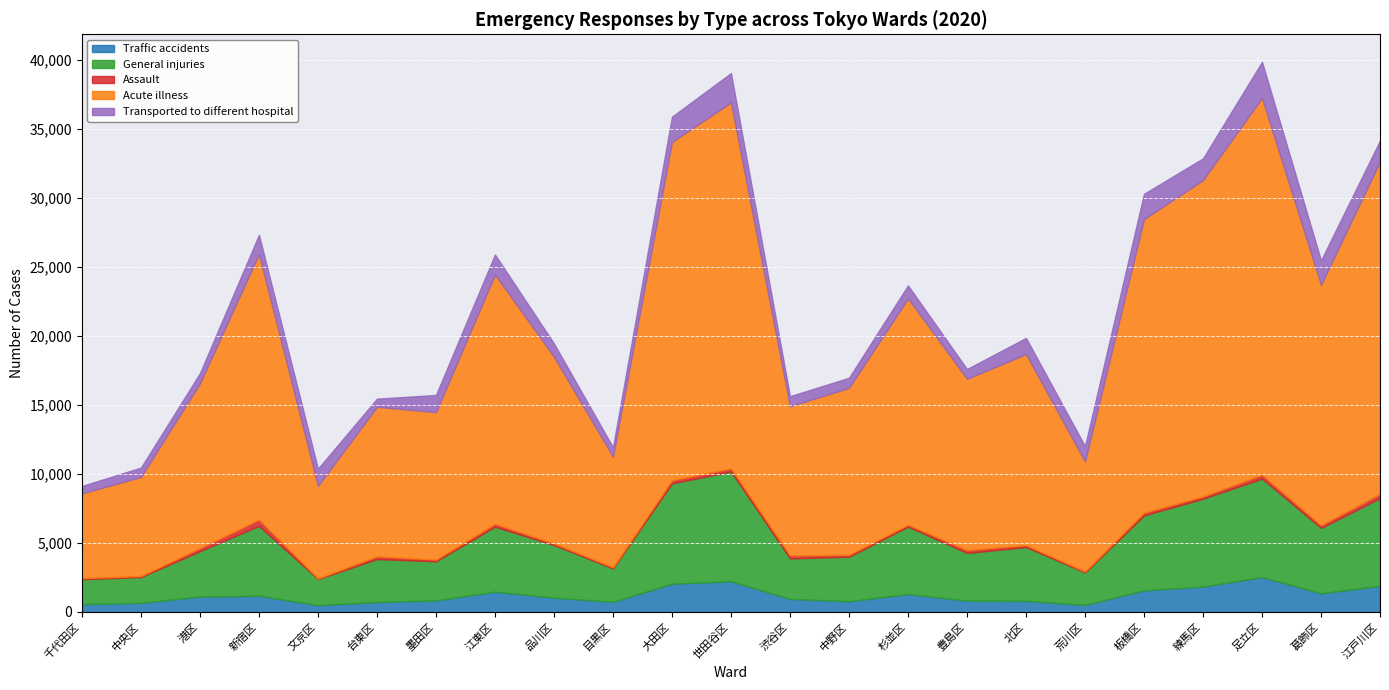

True or false: Traffic accidents and Acute illness cross at least once.

False